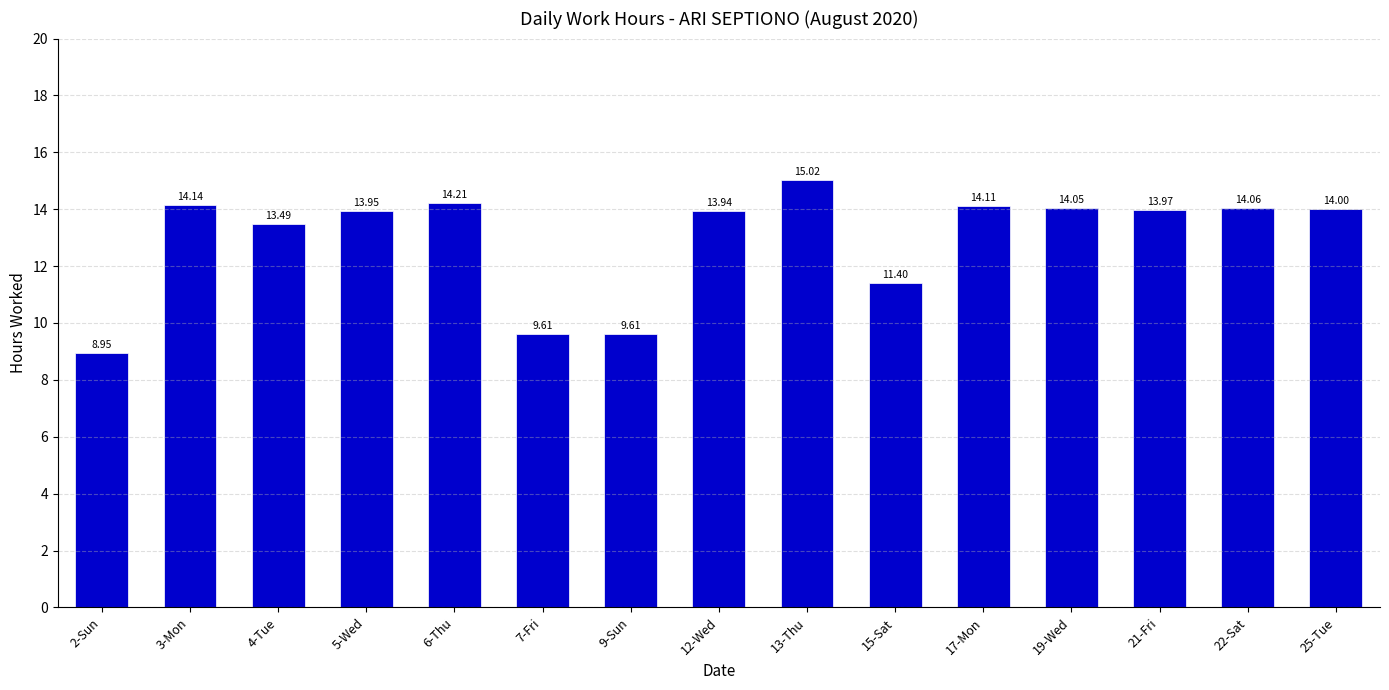

Approximately how many times larger is the value at 25-Tue compared to 4-Tue?

1.0